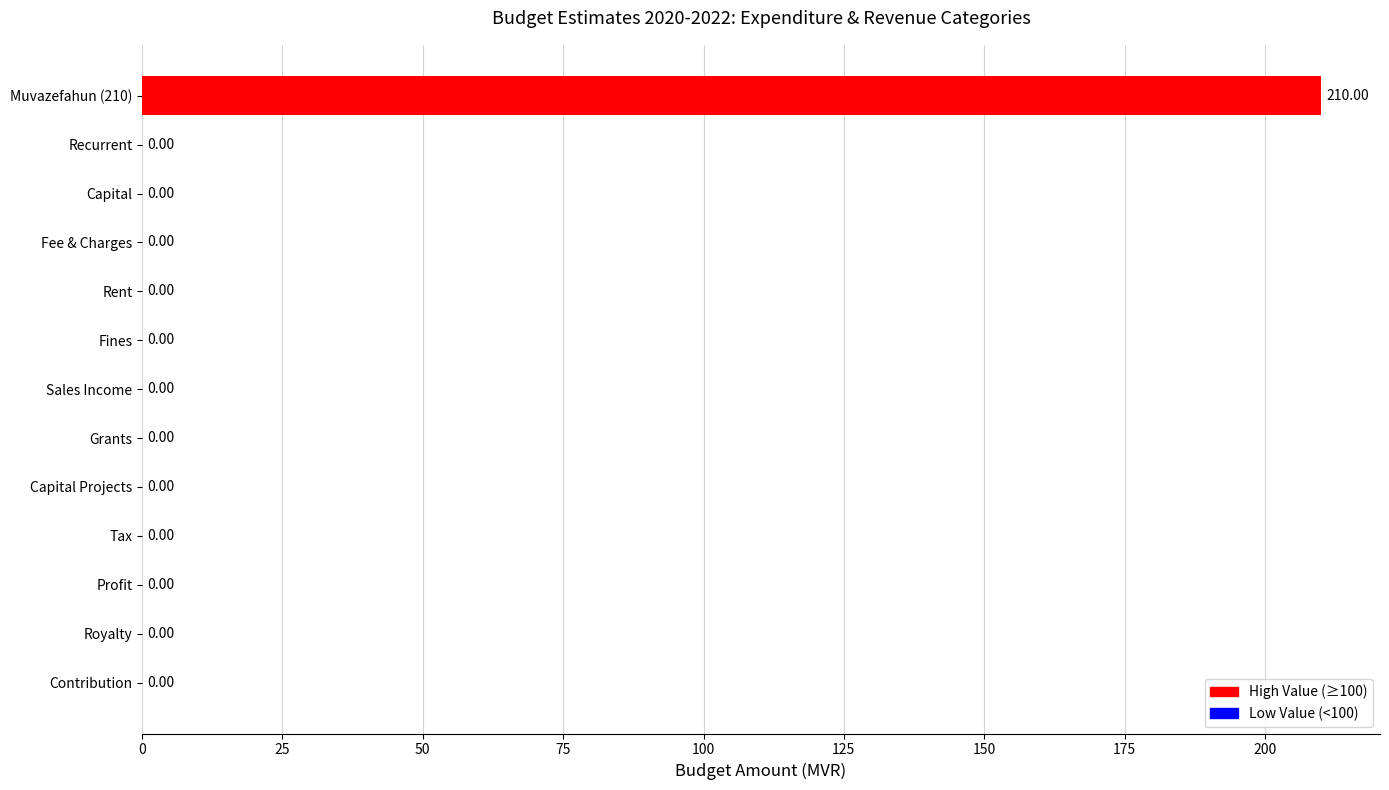

What is the sum of all values?

210